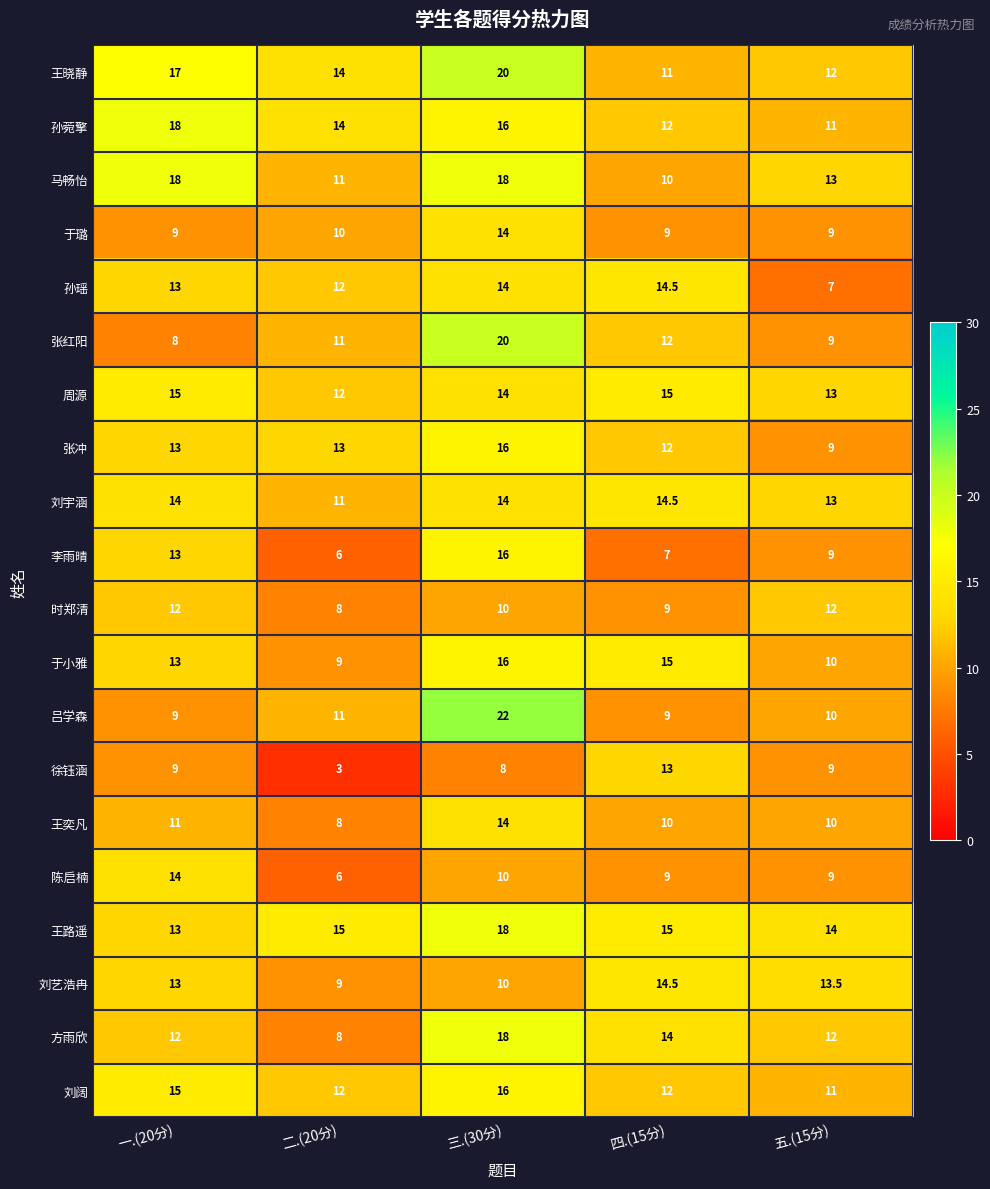

What is the sum of all 刘宇涵 values?

66.5